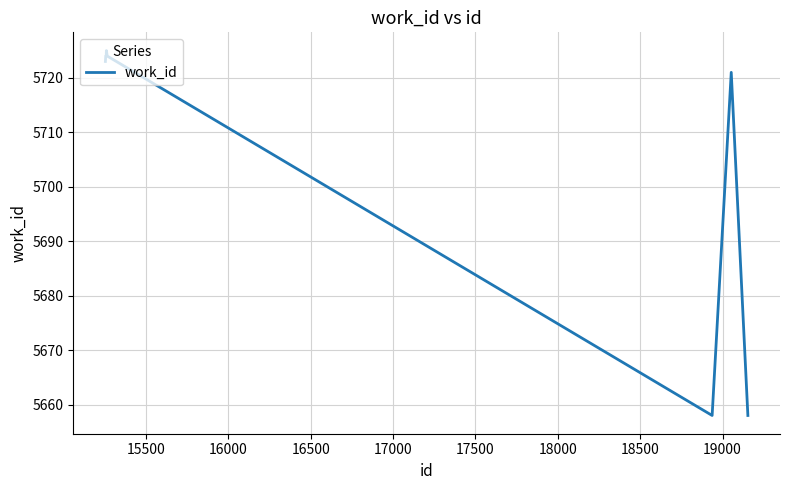

What is the difference between the second highest and minimum values?

66